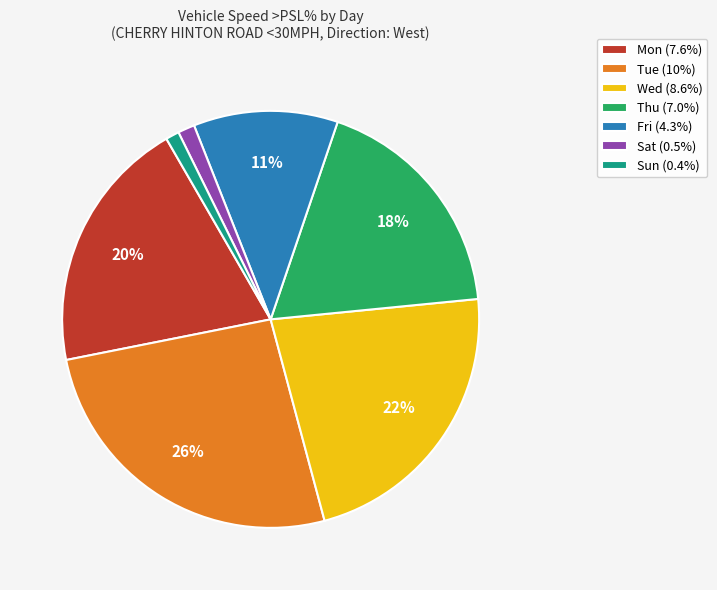

Which has a higher value, Fri (4.3%) or Tue (10%)?

Tue (10%)